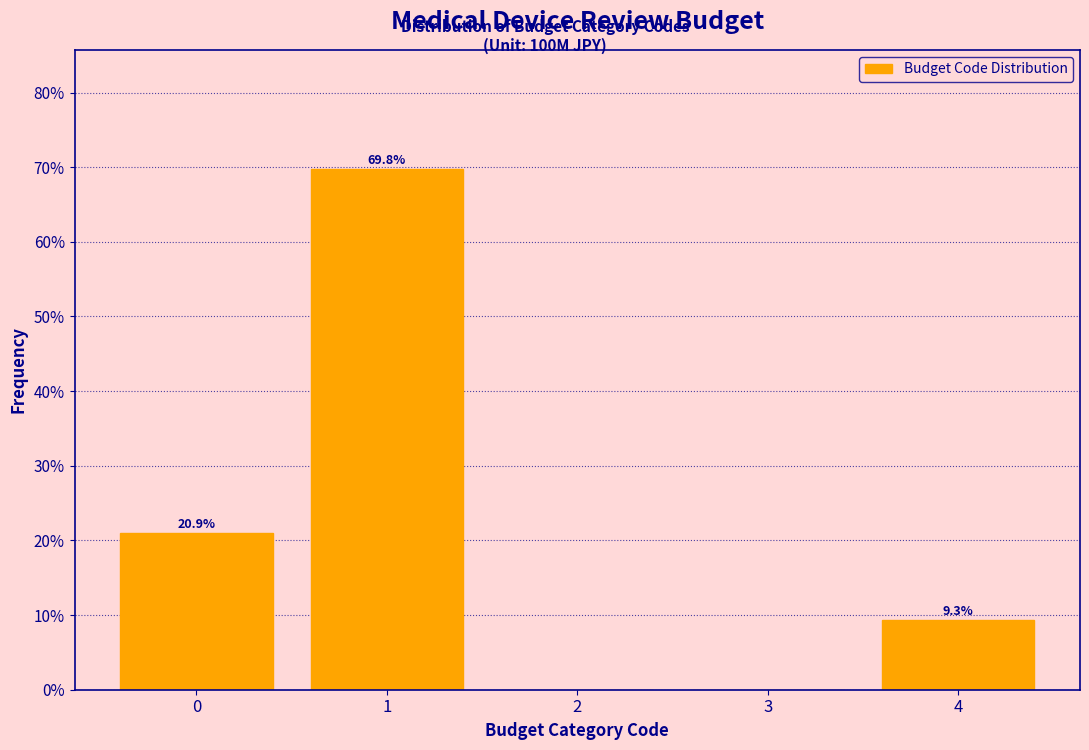

Which range on the x-axis has the tallest bar?

0.5 to 1.5